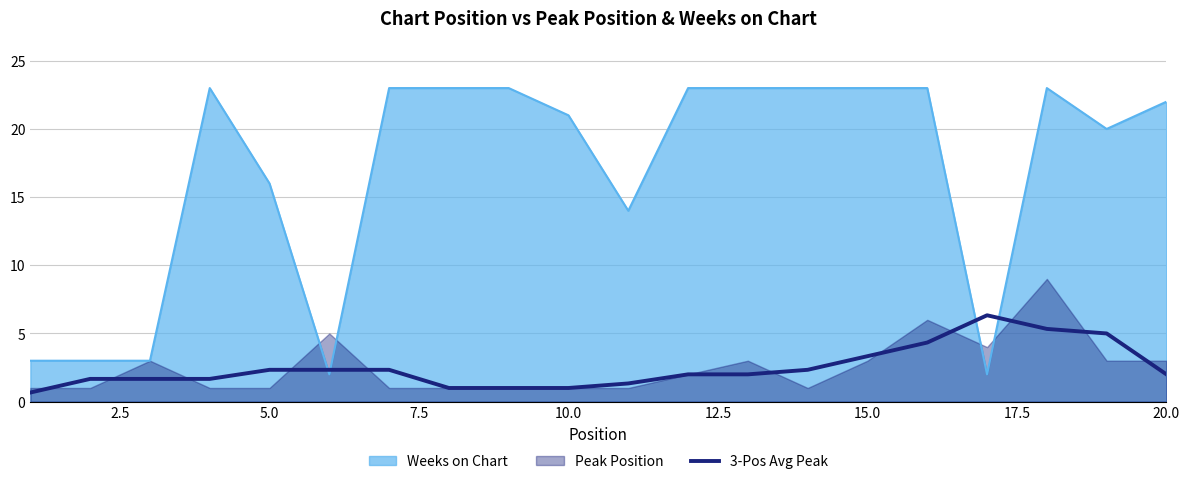

Which series ends up on top after the final intersection of Weeks on Chart and 3-Pos Avg Peak?

Weeks on Chart